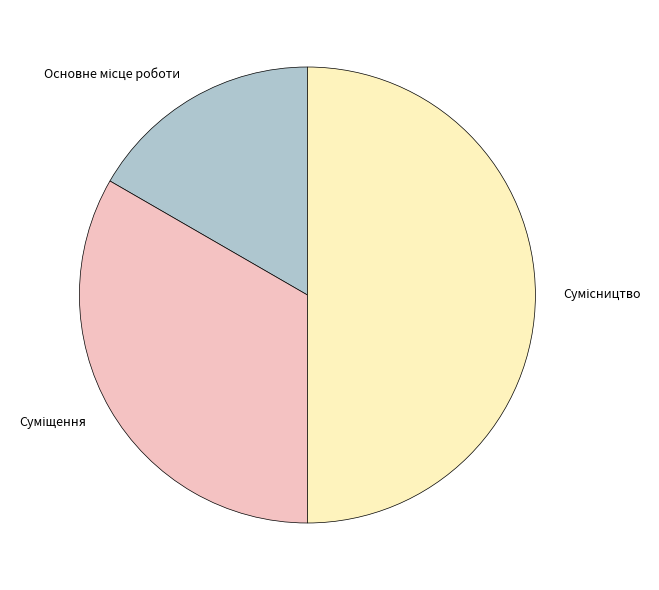

What percentage is NOT represented by Основне місце роботи?

83.3%